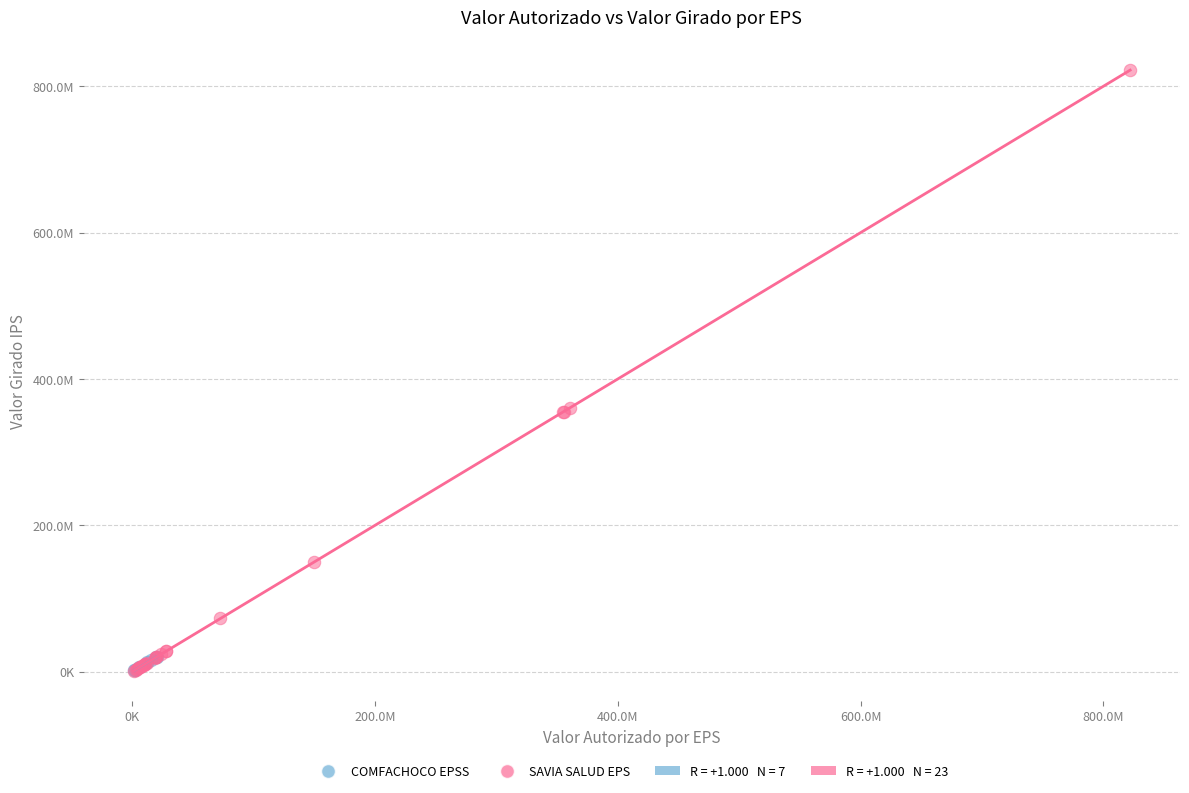

Which series has the widest spread of Y values?

SAVIA SALUD EPS